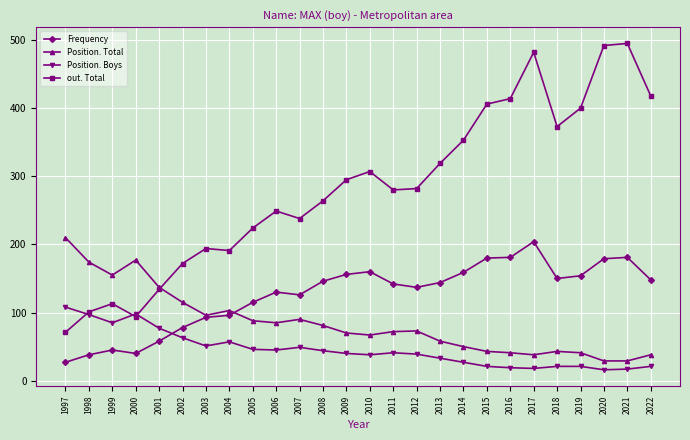

Which series has the largest range (max minus min)?

out. Total